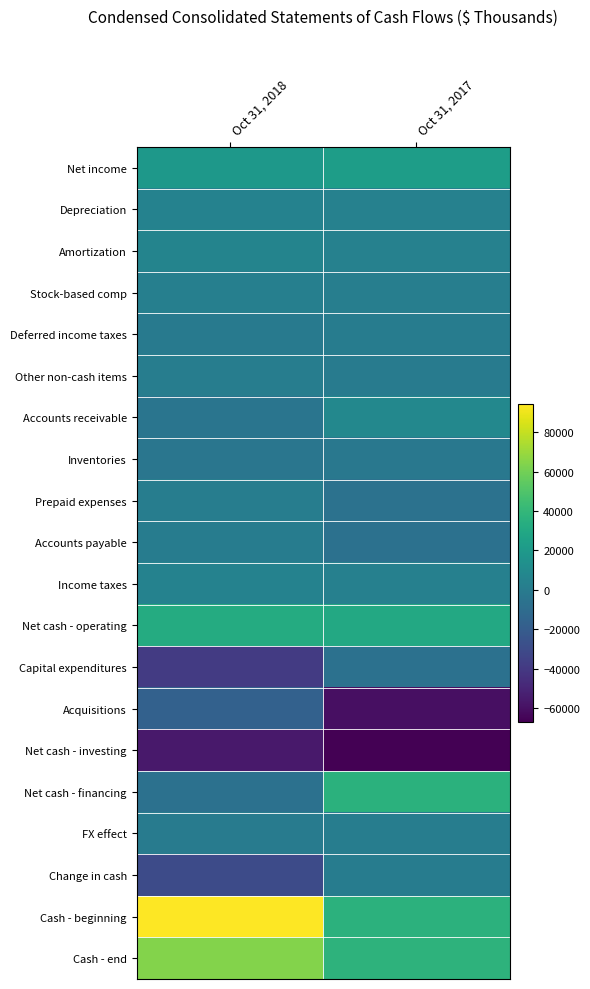

Reading left to right, what are all the values shown in this chart?

Net income: Oct 31, 2018=19242	Oct 31, 2017=22929
Depreciation: Oct 31, 2018=4691	Oct 31, 2017=4036
Amortization: Oct 31, 2018=6041	Oct 31, 2017=4048
Stock-based comp: Oct 31, 2018=2576	Oct 31, 2017=1851
Deferred income taxes: Oct 31, 2018=-674	Oct 31, 2017=780
Other non-cash items: Oct 31, 2018=1236	Oct 31, 2017=-67
Accounts receivable: Oct 31, 2018=-4087	Oct 31, 2017=8584
Inventories: Oct 31, 2018=-3359	Oct 31, 2017=-2629
Prepaid expenses: Oct 31, 2018=1089	Oct 31, 2017=-6273
Accounts payable: Oct 31, 2018=1055	Oct 31, 2017=-6679
Income taxes: Oct 31, 2018=4459	Oct 31, 2017=3492
Net cash - operating: Oct 31, 2018=32269	Oct 31, 2017=30072
Capital expenditures: Oct 31, 2018=-38834	Oct 31, 2017=-6492
Acquisitions: Oct 31, 2018=-17000	Oct 31, 2017=-60345
Net cash - investing: Oct 31, 2018=-55834	Oct 31, 2017=-66837
Net cash - financing: Oct 31, 2018=-6788	Oct 31, 2017=36178
FX effect: Oct 31, 2018=286	Oct 31, 2017=1223
Change in cash: Oct 31, 2018=-30067	Oct 31, 2017=636
Cash - beginning: Oct 31, 2018=94097	Oct 31, 2017=36584
Cash - end: Oct 31, 2018=64030	Oct 31, 2017=37220